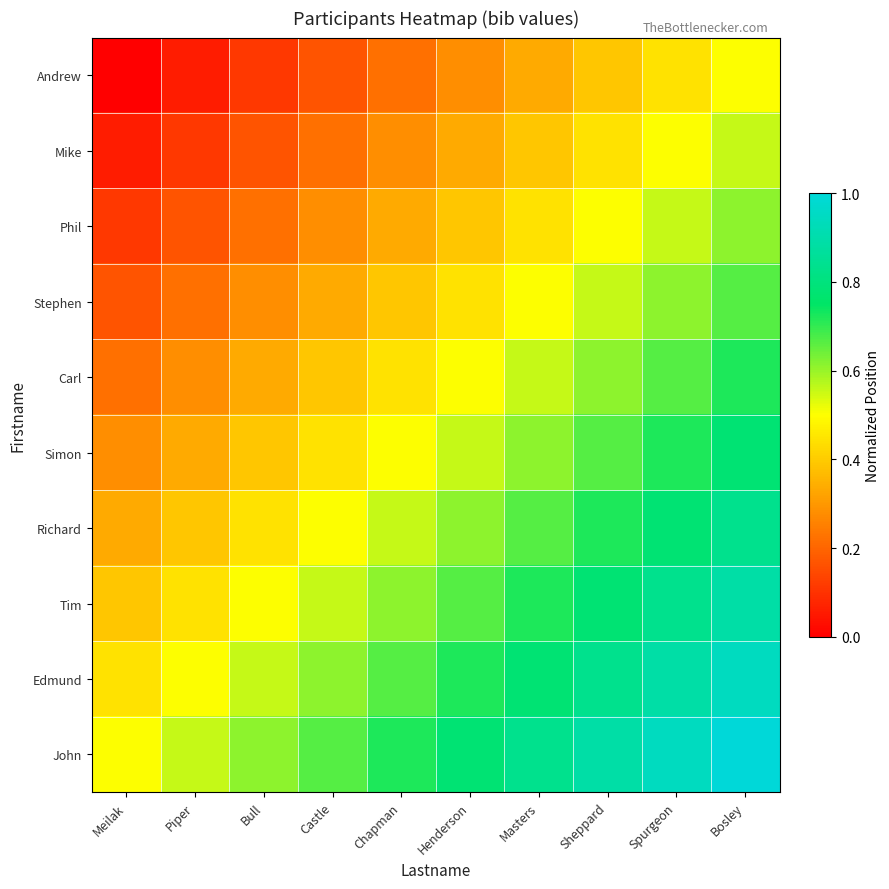

List the series in order of their peak value, lowest first.

Andrew, Mike, Phil, Stephen, Carl, Simon, Richard, Tim, Edmund, John